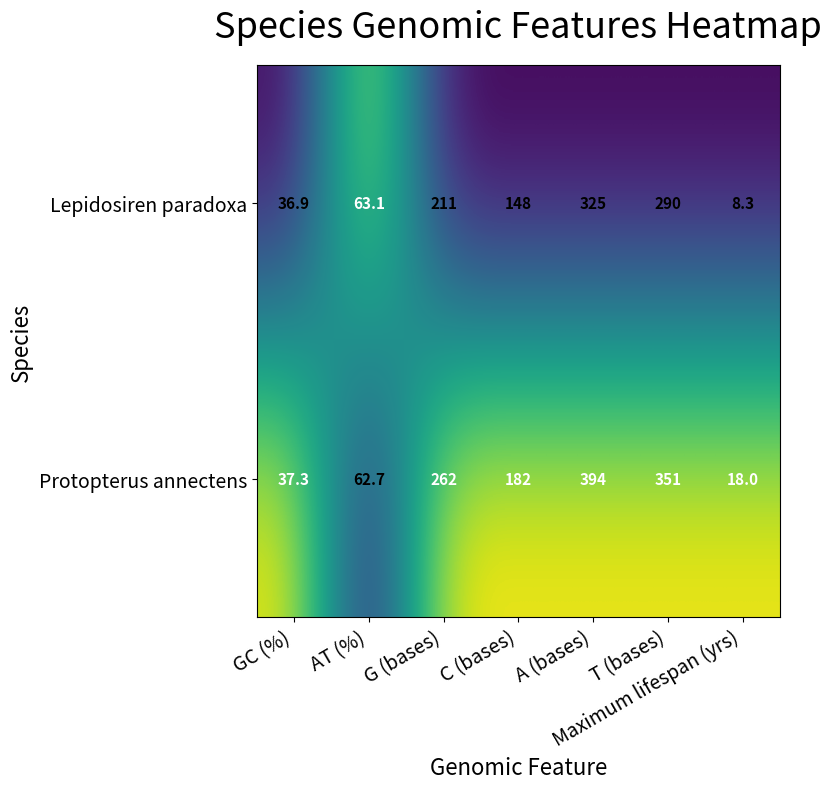

At which category is the sum across all series the highest?

A (bases)